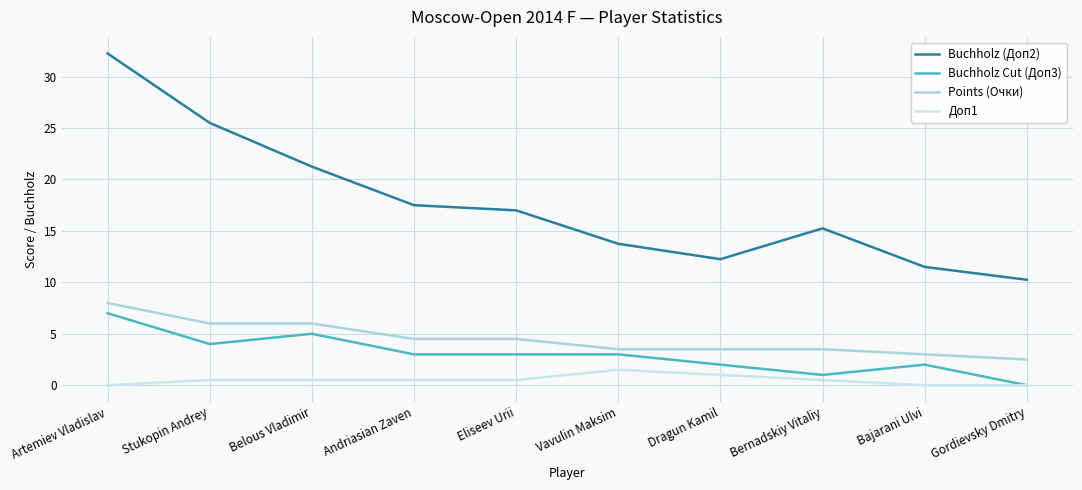

At which label is Points (Очки) closest to 5?

Andriasian Zaven